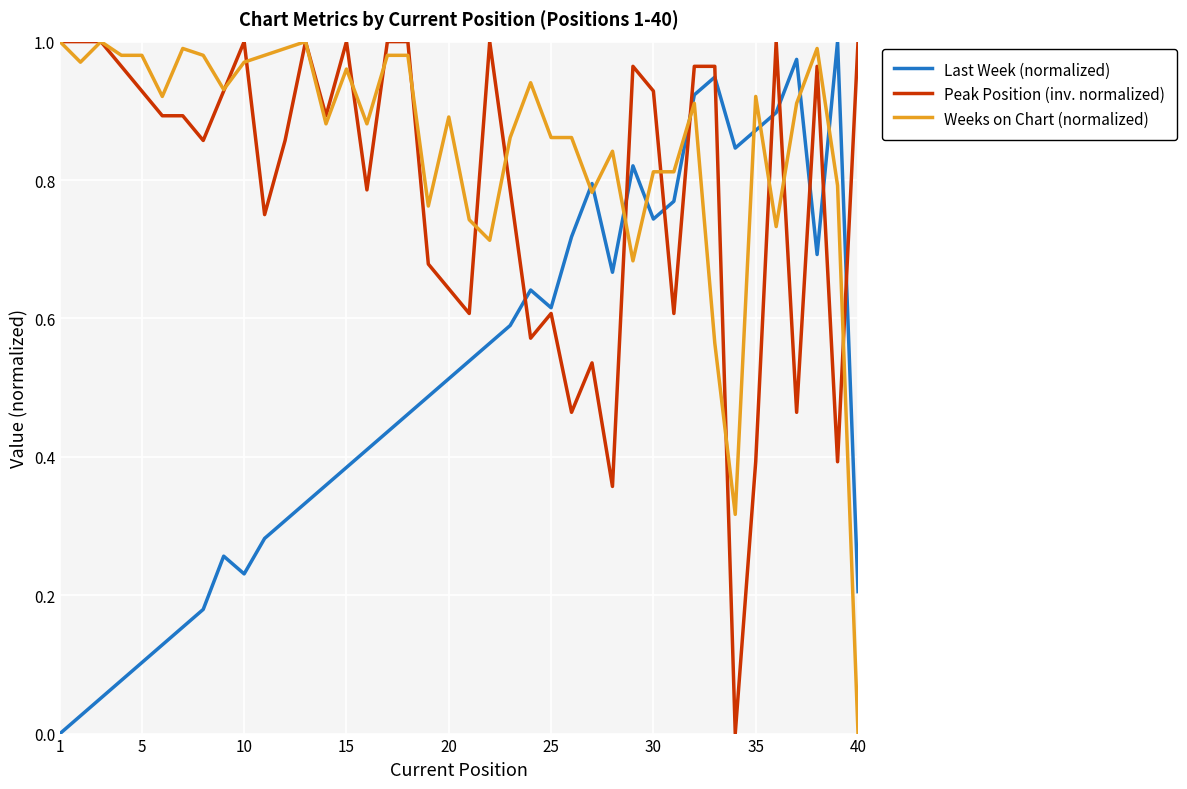

How many intersections are there between Peak Position (inv. normalized) and Last Week (normalized)?

10